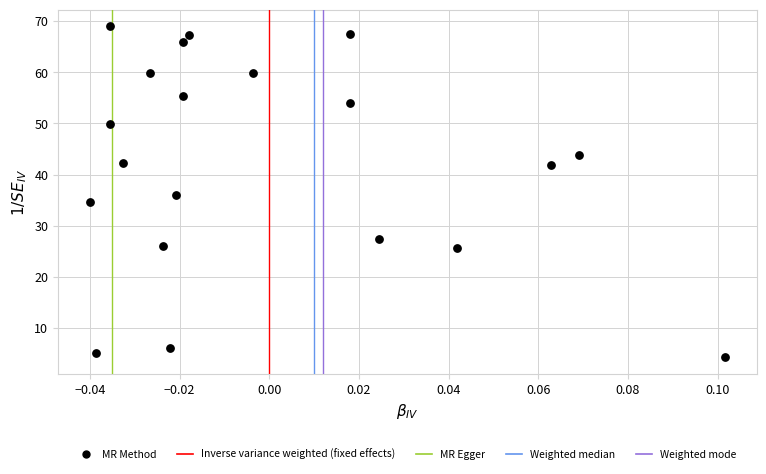

What is the range of Y values (max minus min)?

64.7